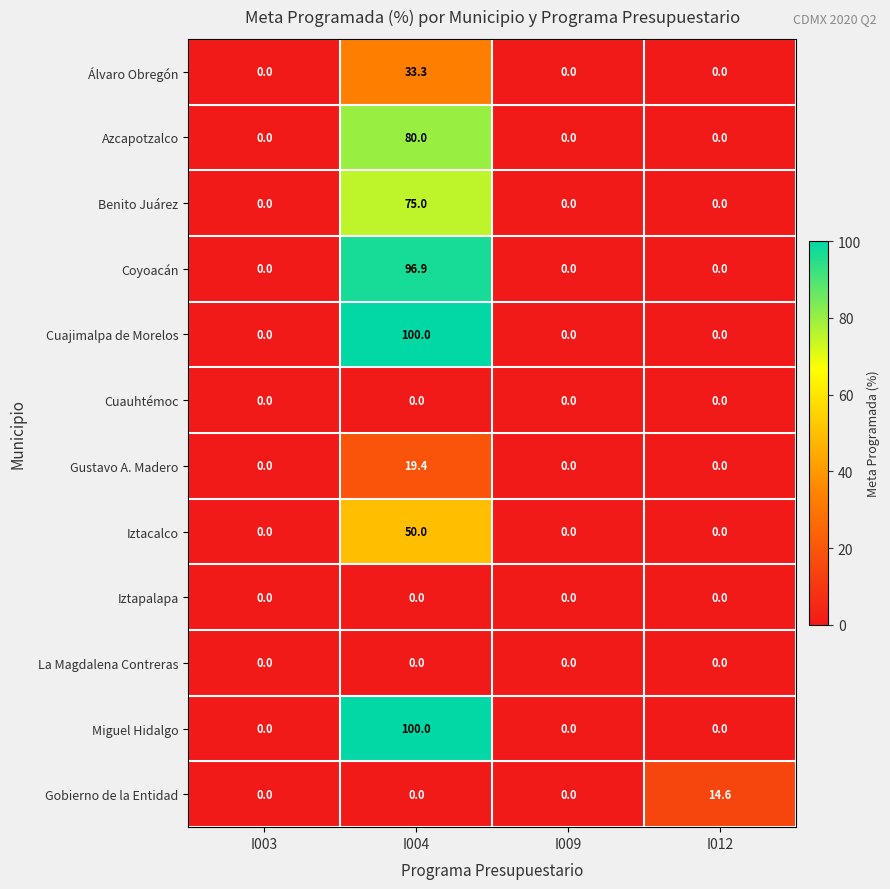

The value of Álvaro Obregón at I004 is 55.2. True or false?

False